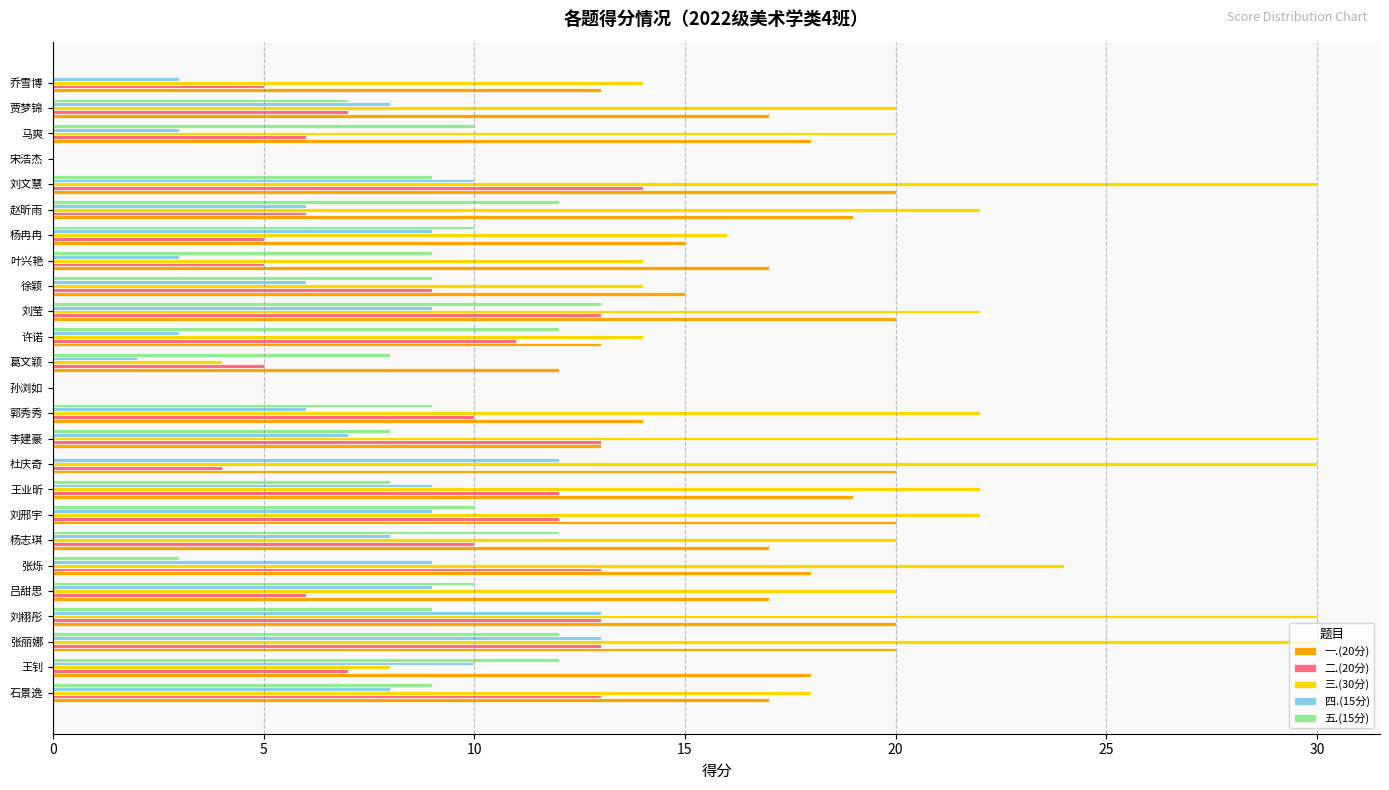

What is the average value of the 一.(20分) series?

16